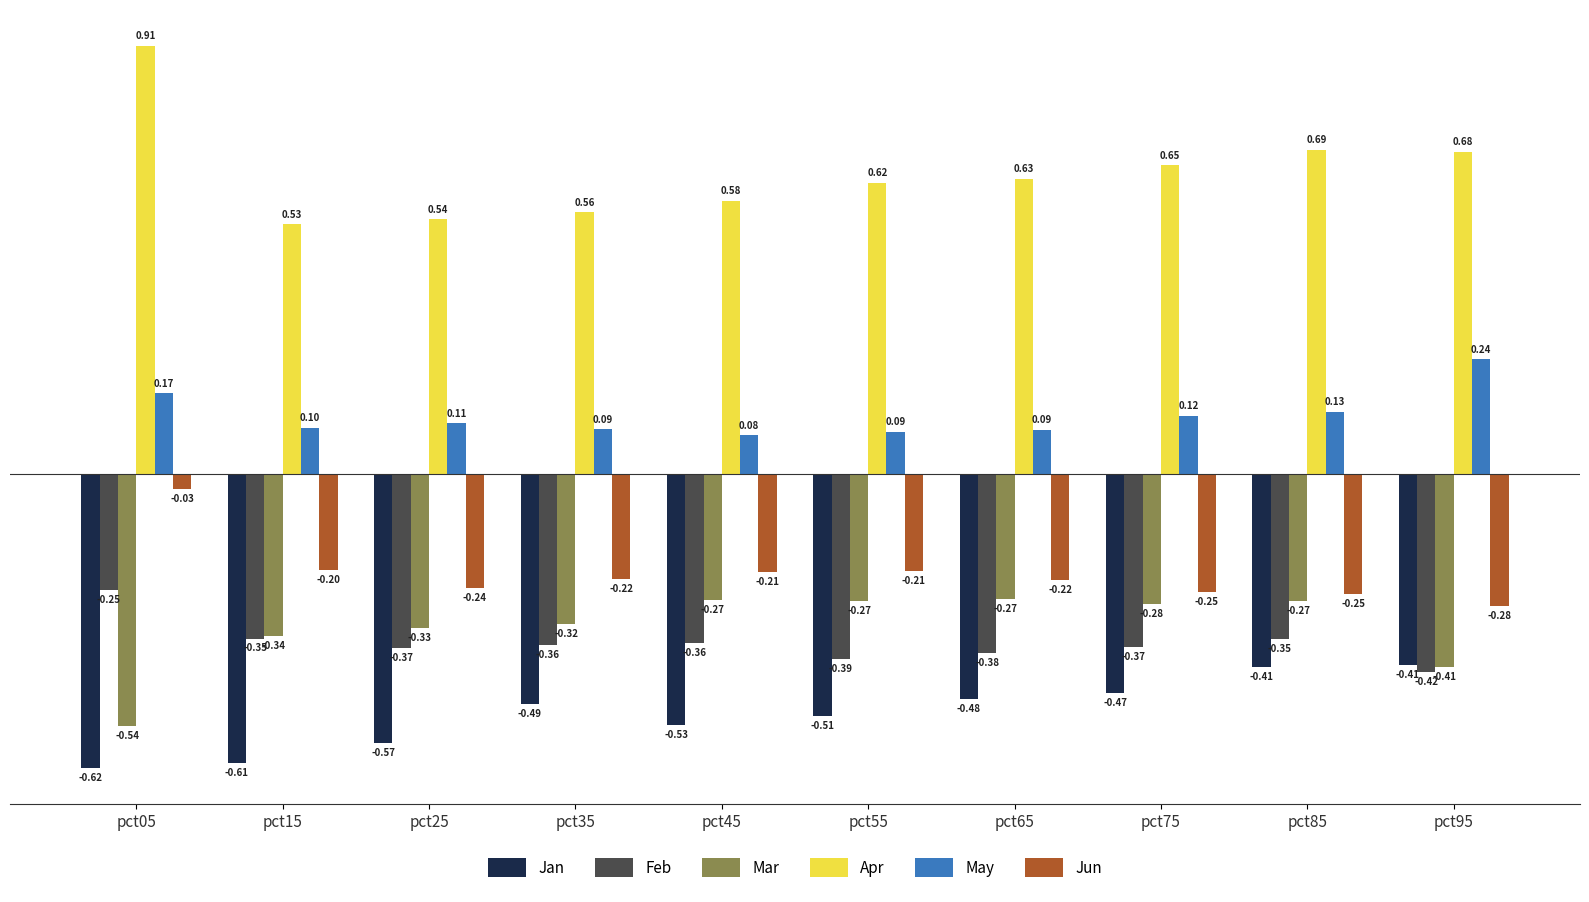

What is the difference between the maximum and minimum values in the Mar series?

0.3